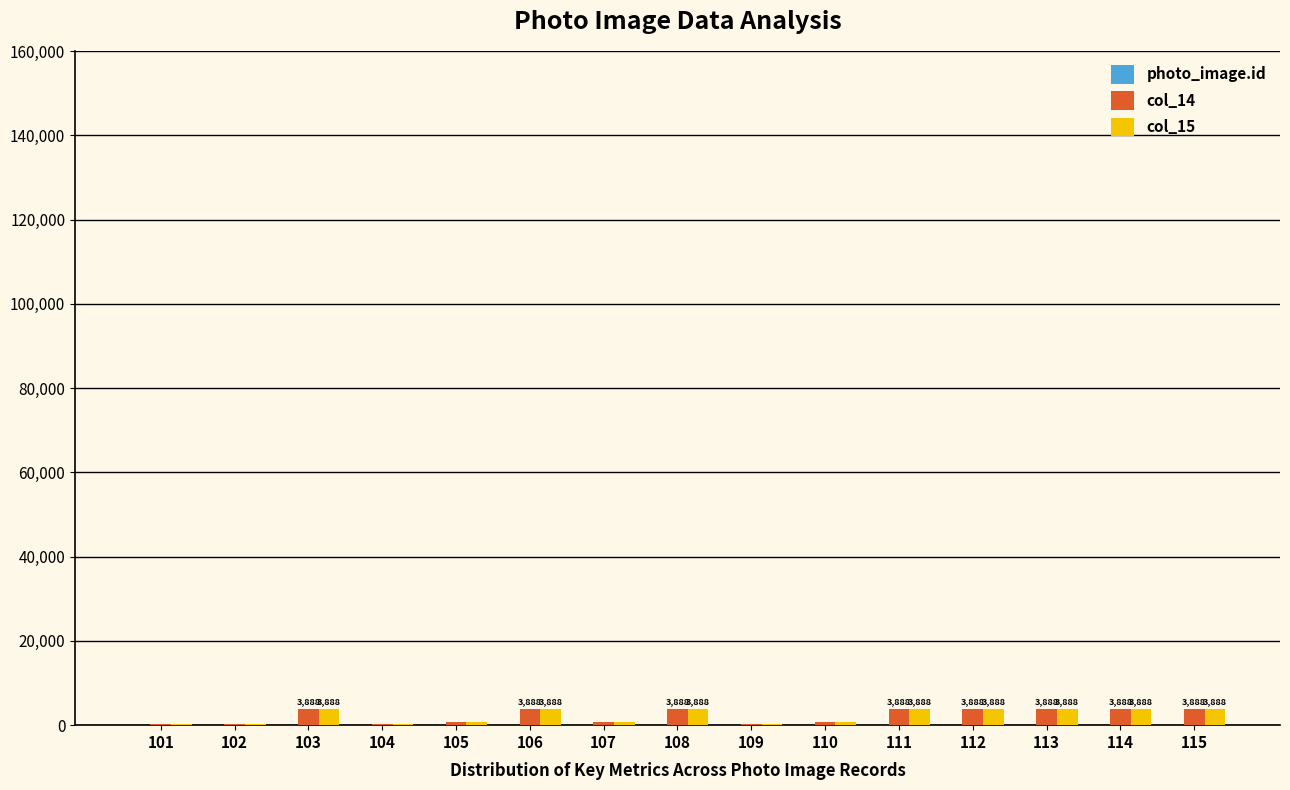

What is the maximum value shown in the chart?

3888